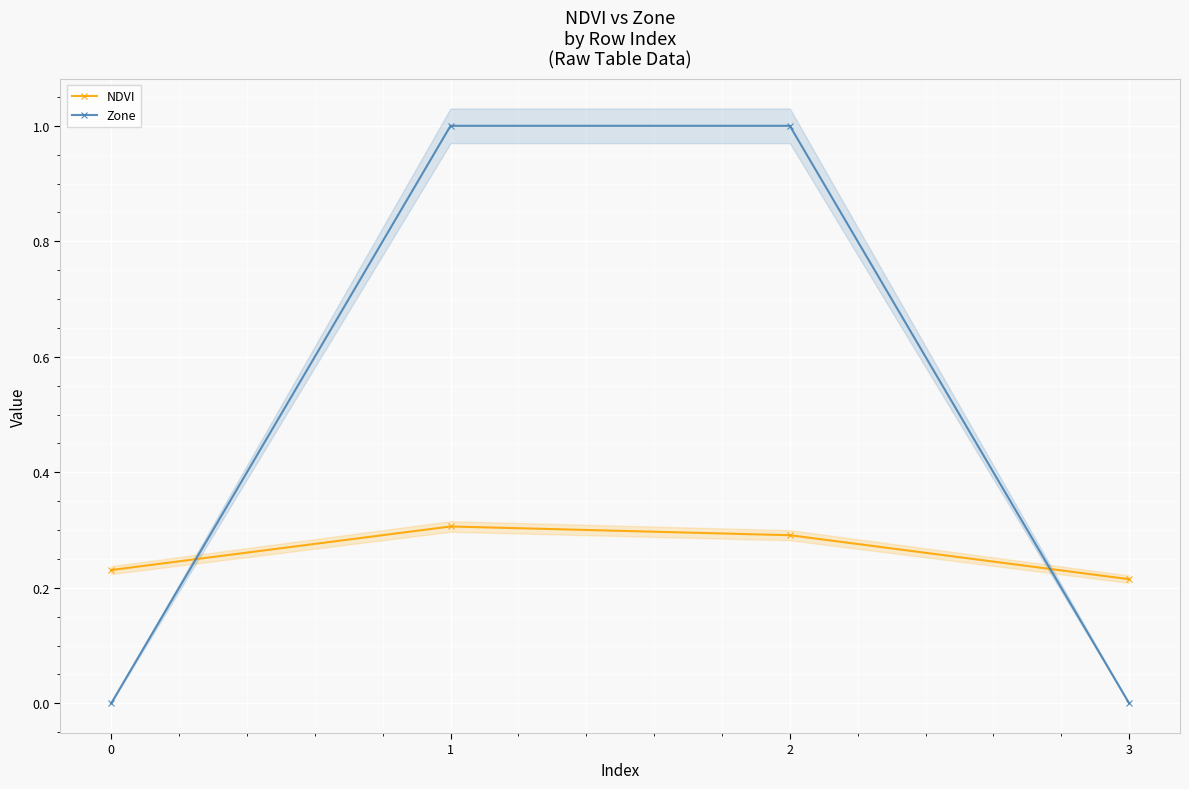

What is the value of the NDVI point at the 2nd from the left?

0.3